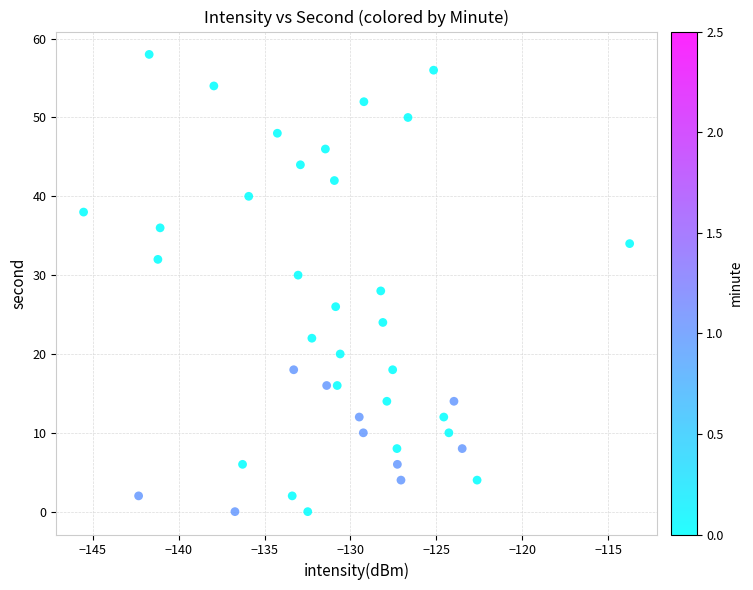

What is the range of Y values (max minus min)?

58